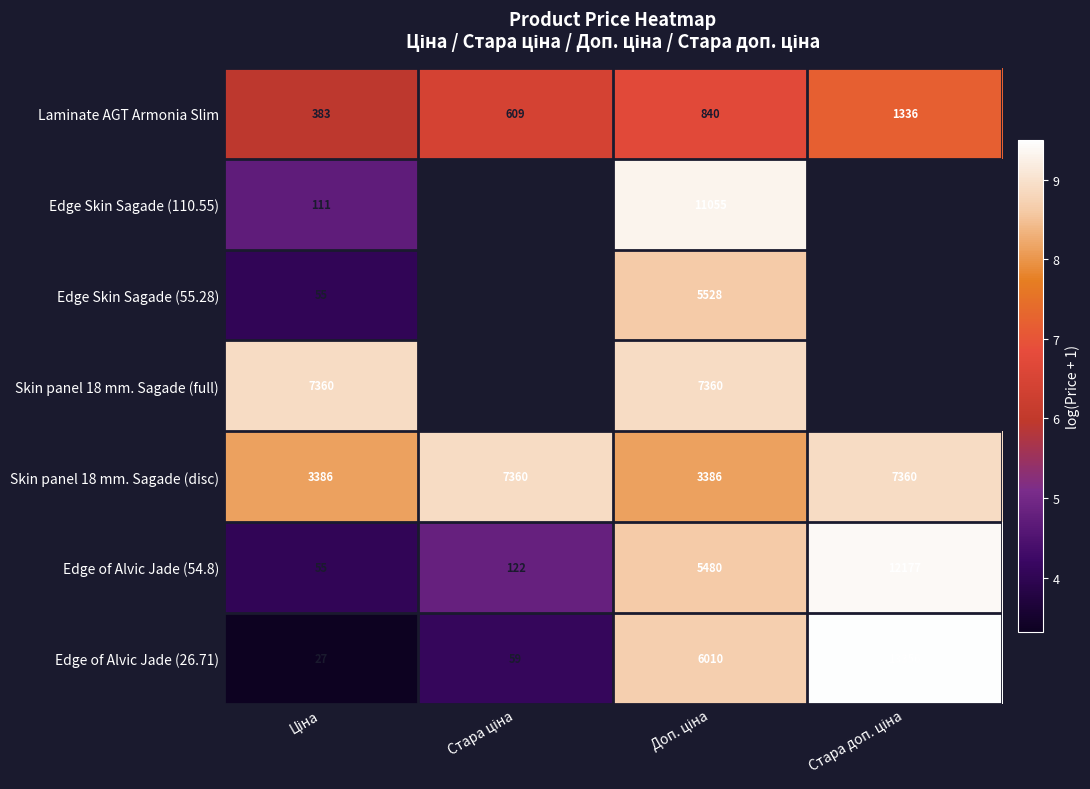

The value of Edge Skin Sagade (55.28) at Ціна is 2.1. True or false?

False